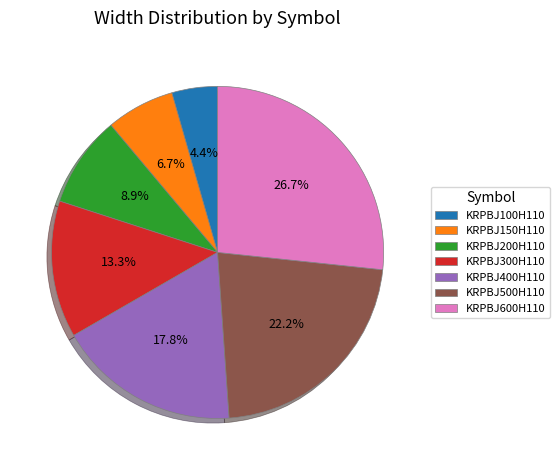

To the nearest percent, what is the average slice percentage?

14%